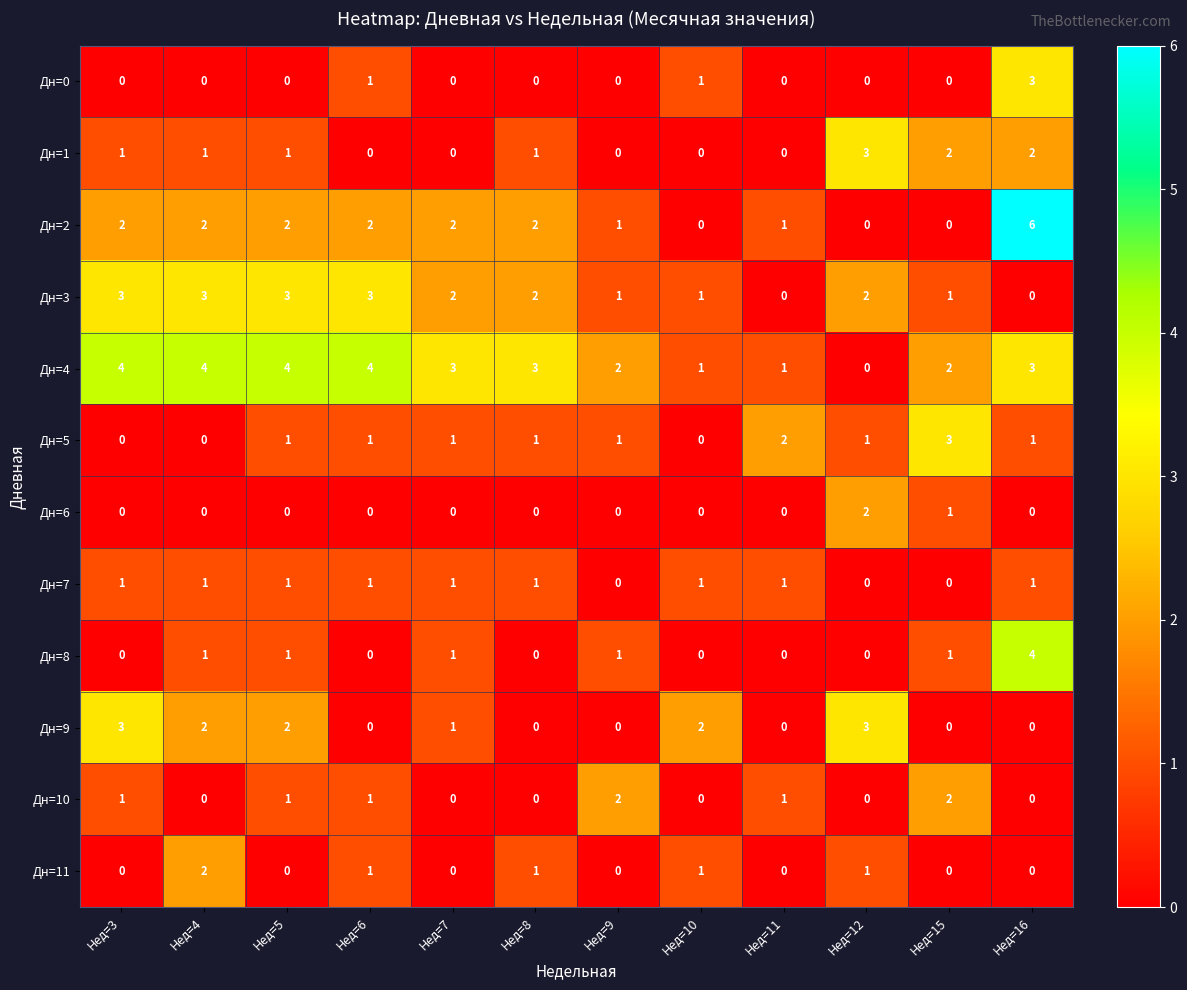

What is the sum of the Дн=4 values at Нед=8 and Нед=4?

7